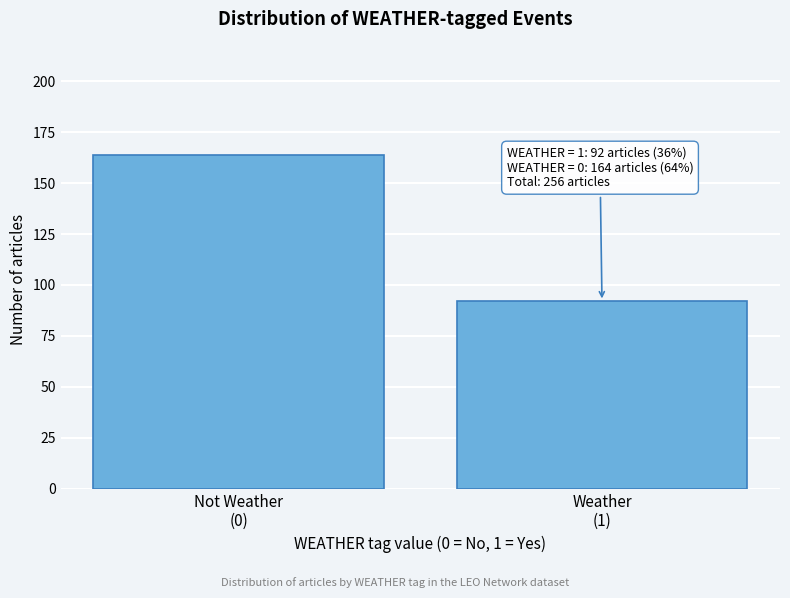

Reading right to left, what are all the values shown in this chart?

92	164